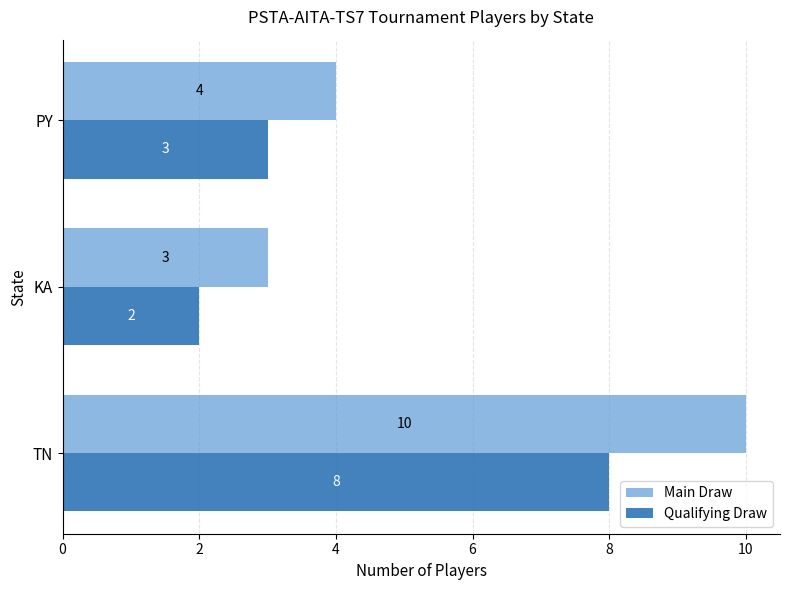

Which series changed the most between TN and PY?

Main Draw